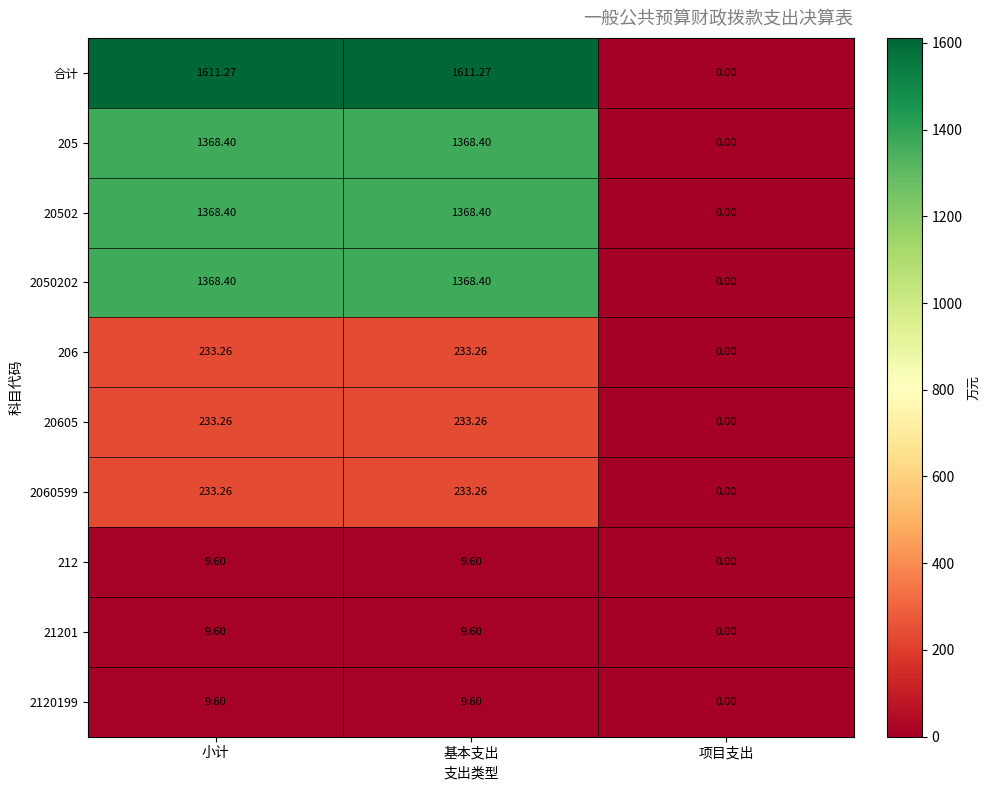

Is the value of 205 at 基本支出 greater than the value of 212 at 小计?

Yes